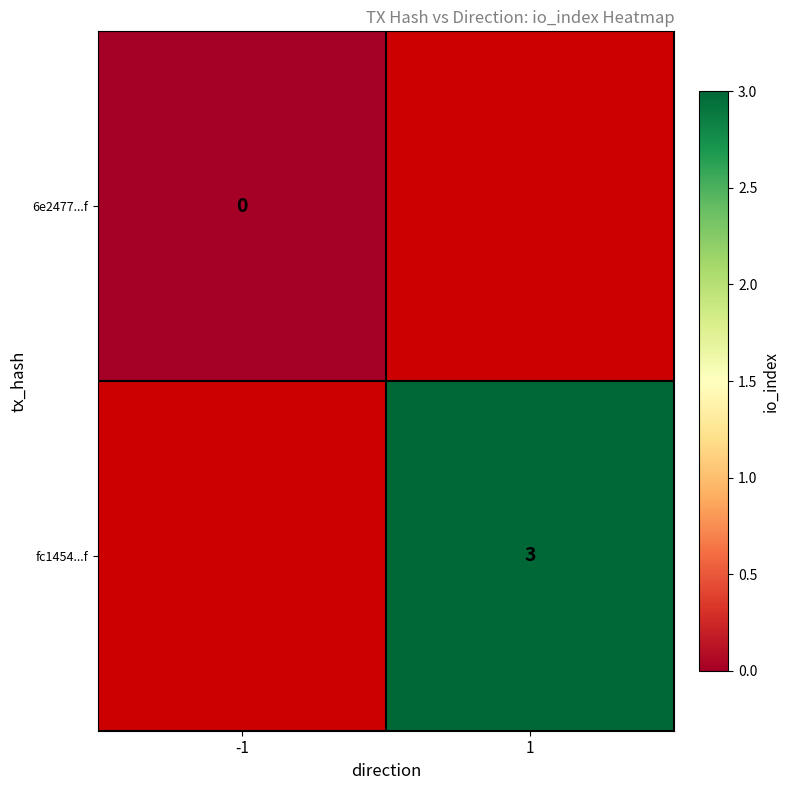

True or false: fc1454...f has a value of 1 at 1.

False